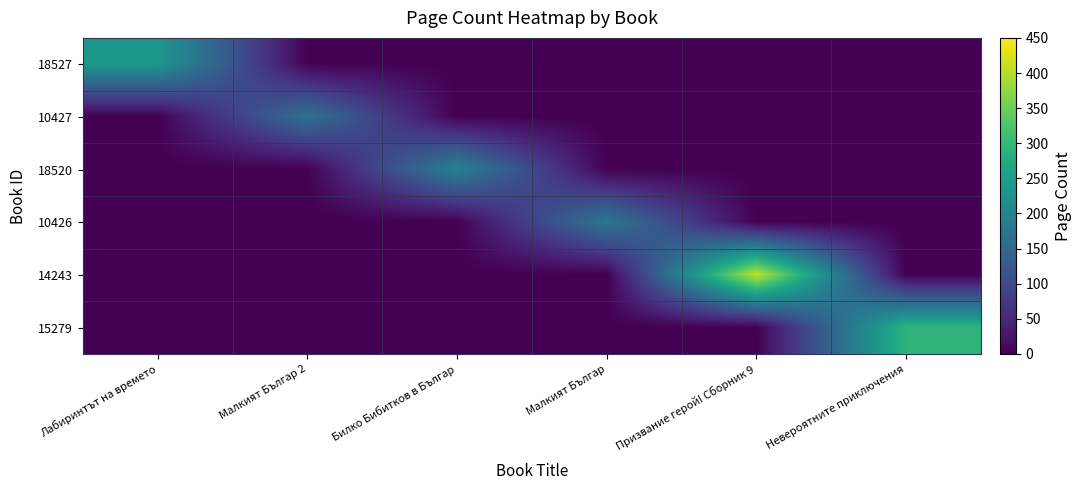

Between Малкият Българ 2 and Невероятните приключения, which series saw the biggest shift?

15279